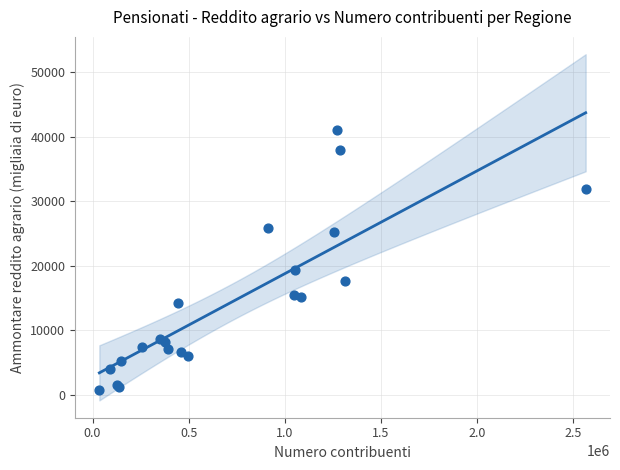

What Y value in the scatter plot is closest to 20883?

19279